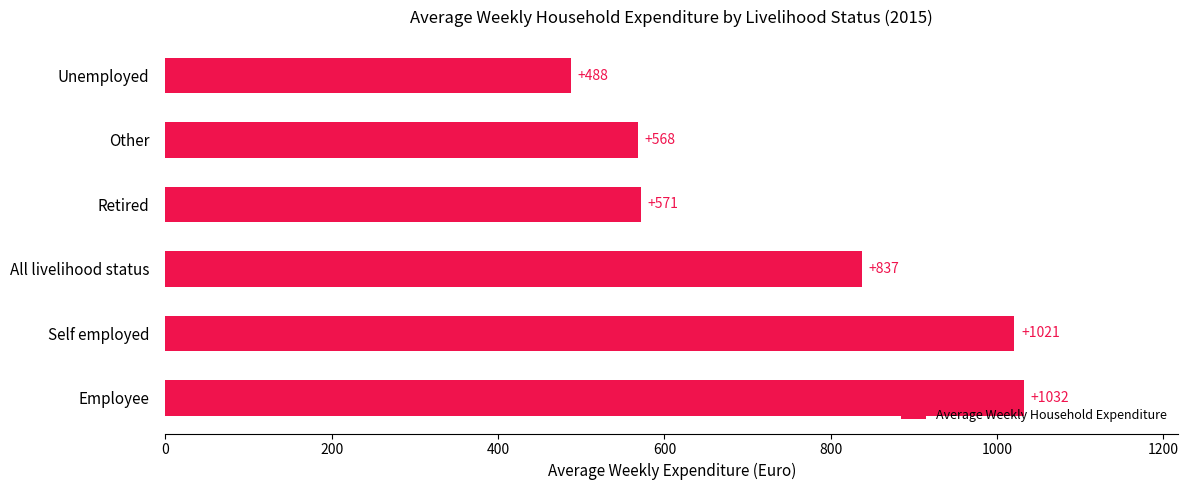

At which category does the chart reach its peak across all series?

Employee